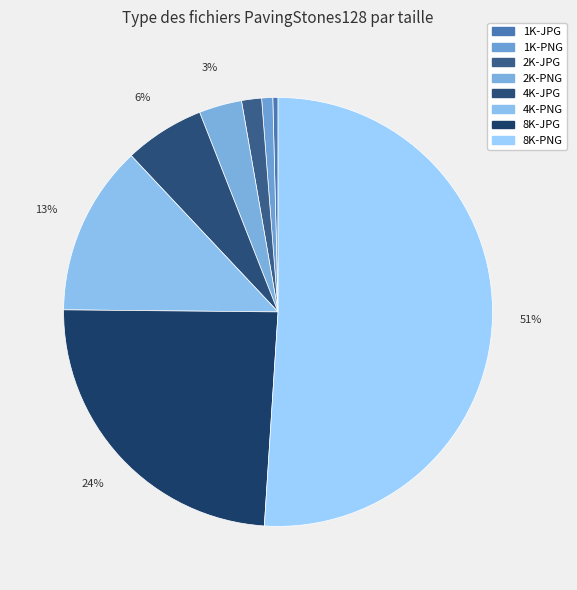

To the nearest percent, what is the average slice percentage?

12%